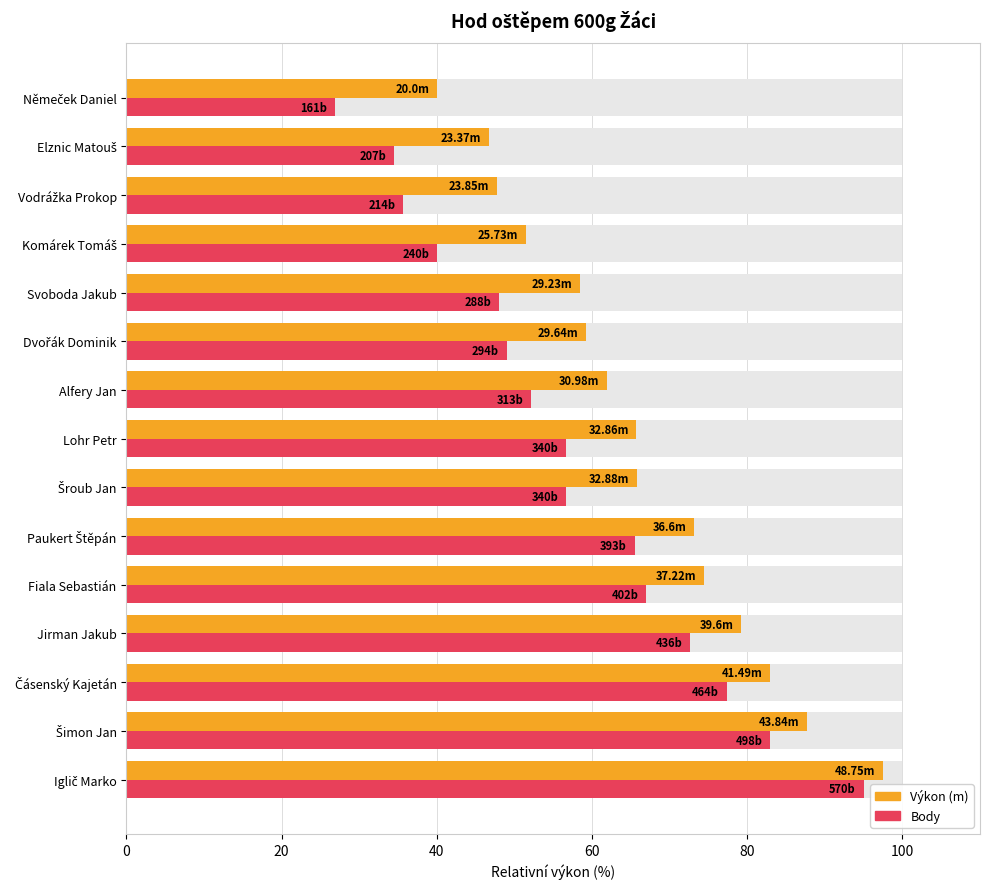

At how many categories does at least one series exceed 57?

11